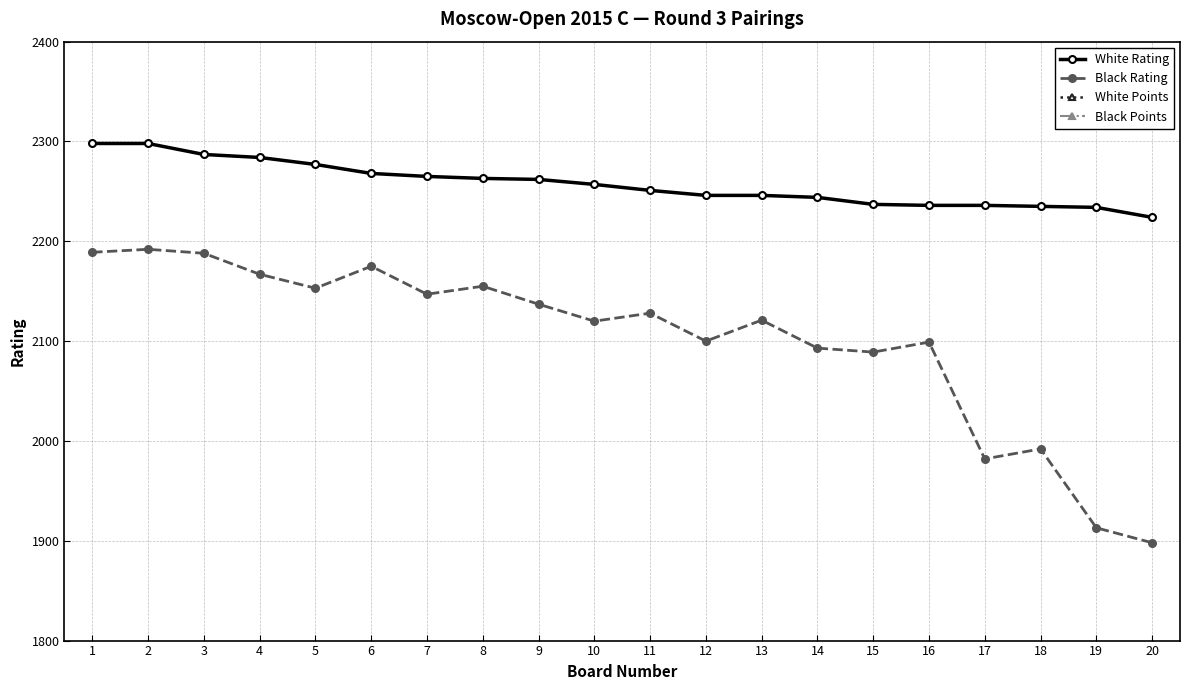

Reading left to right, transcribe all the data shown in this chart.

White Rating: 2298	2298	2287	2284	2277	2268	2265	2263	2262	2257	2251	2246	2246	2244	2237	2236	2236	2235	2234	2224
Black Rating: 2189	2192	2188	2167	2153	2175	2147	2155	2137	2120	2128	2100	2121	2093	2089	2099	1982	1992	1913	1898
White Points: 2	2	2	2	2	2	2	2	2	2	2	2	2	2	2	2	2	2	2	2
Black Points: 2	2	2	2	2	2	2	2	2	2	2	2	2	2	2	2	2	2	2	2